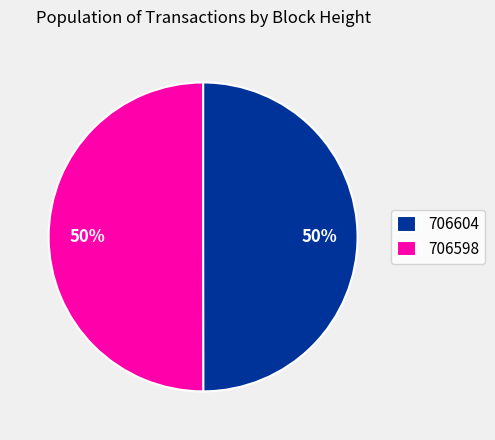

Count the number of slices in the pie.

2